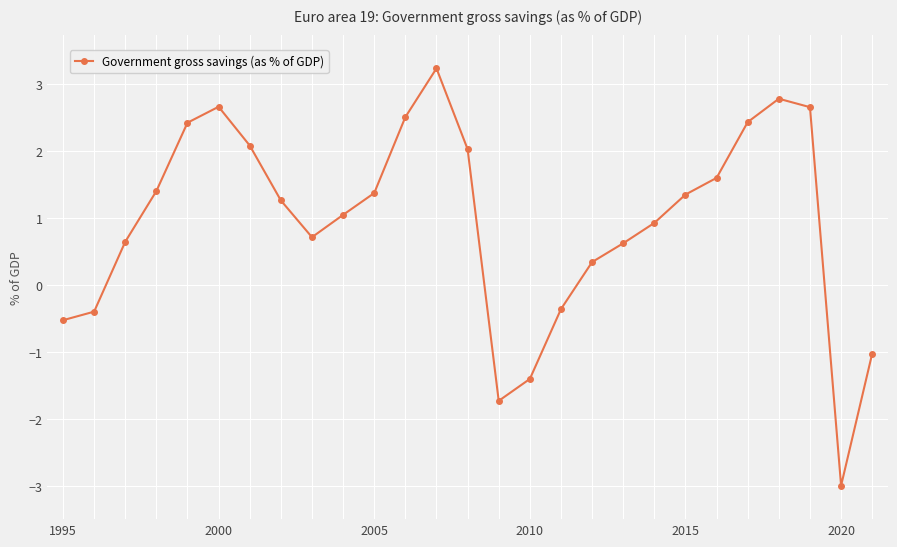

What is the value of the 3rd point from the left?

0.6